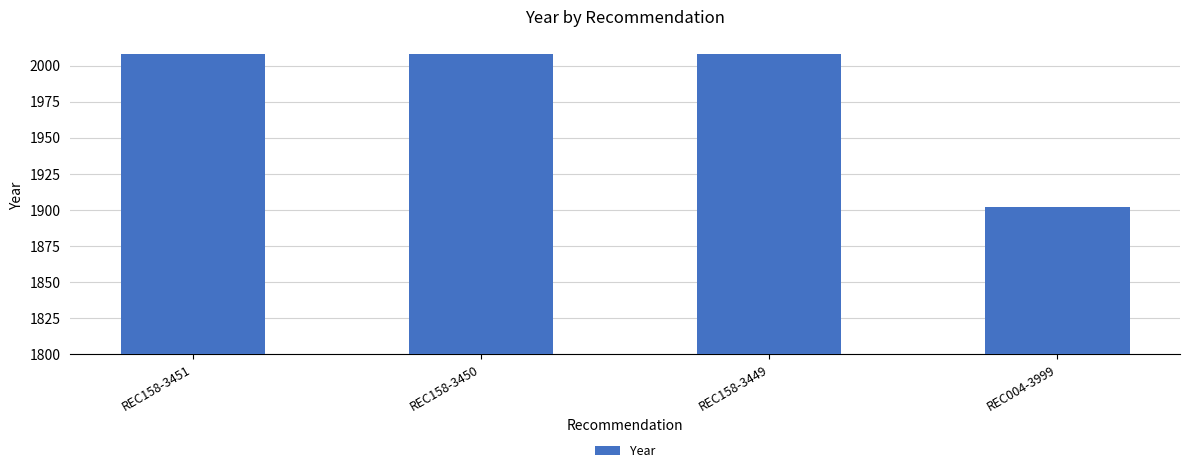

At which category does the chart reach its minimum across all series?

REC004-3999